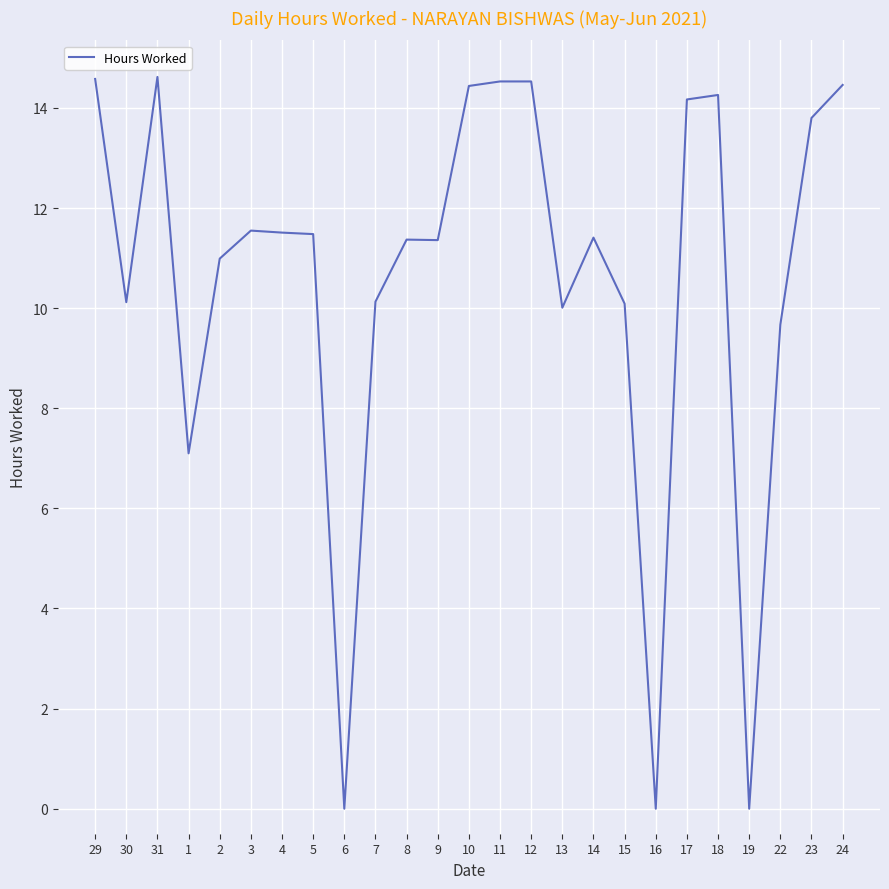

At which category does the data reach its first local valley?

30